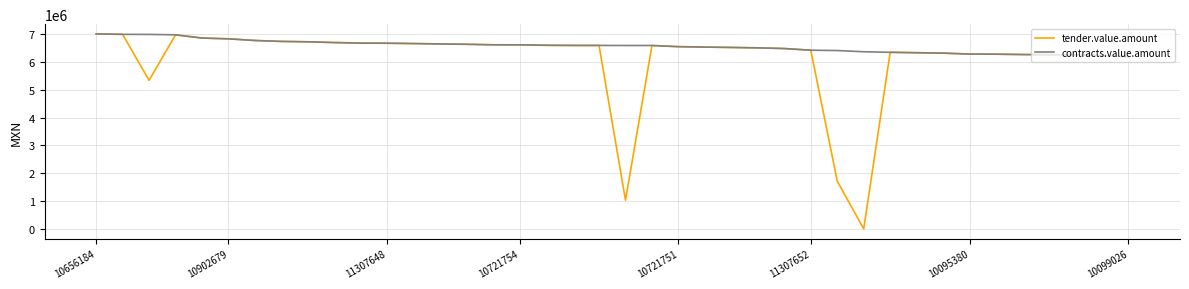

Does the chart display data point markers on the line(s)?

No